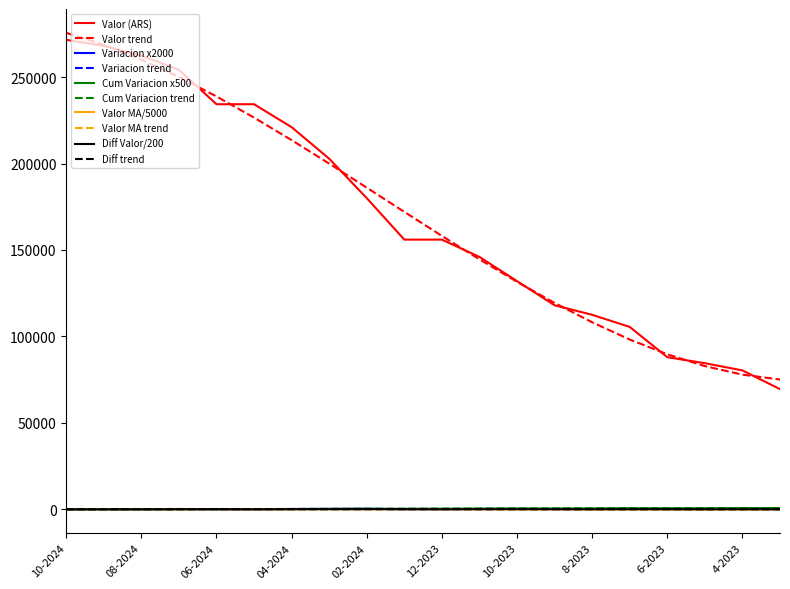

What is the maximum value shown in the chart?

275623.5